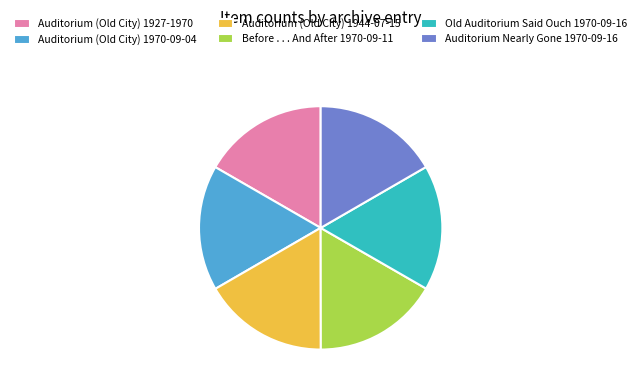

What is the ratio of the value at Auditorium (Old City) 1944-07-15 to the value at Auditorium (Old City) 1927-1970?

1.0